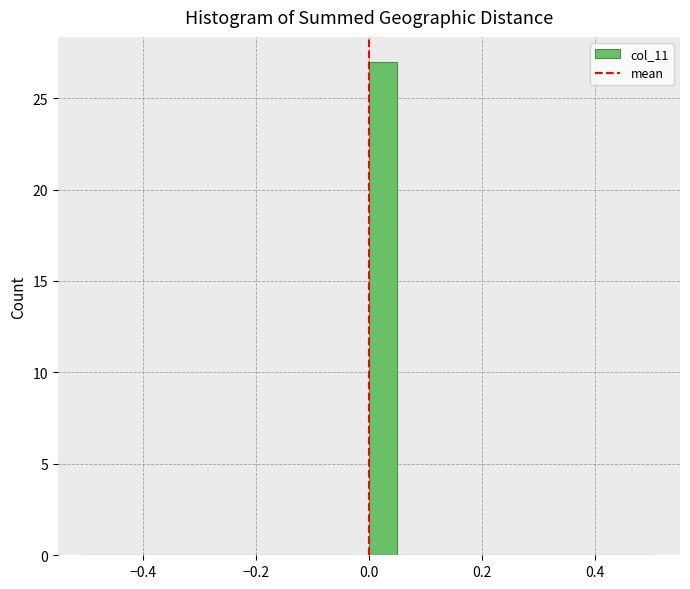

Read against the x-axis, roughly where is the centre of the tallest bar?

0.02